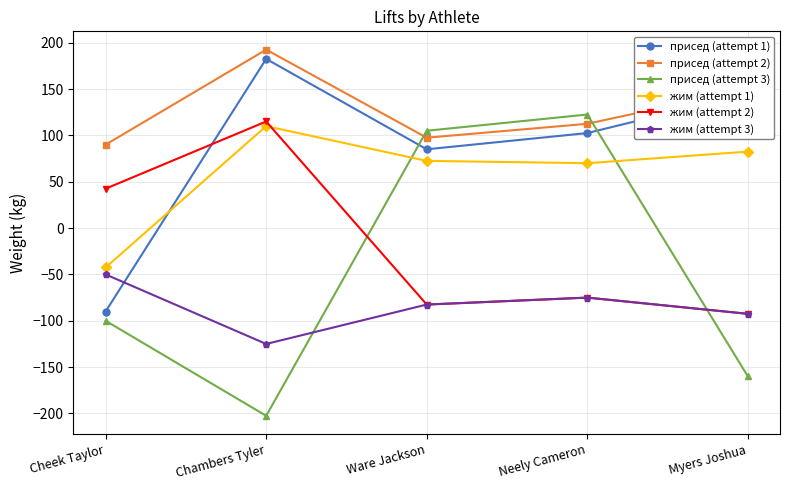

What is the label of the 4th point from the left?

Neely Cameron